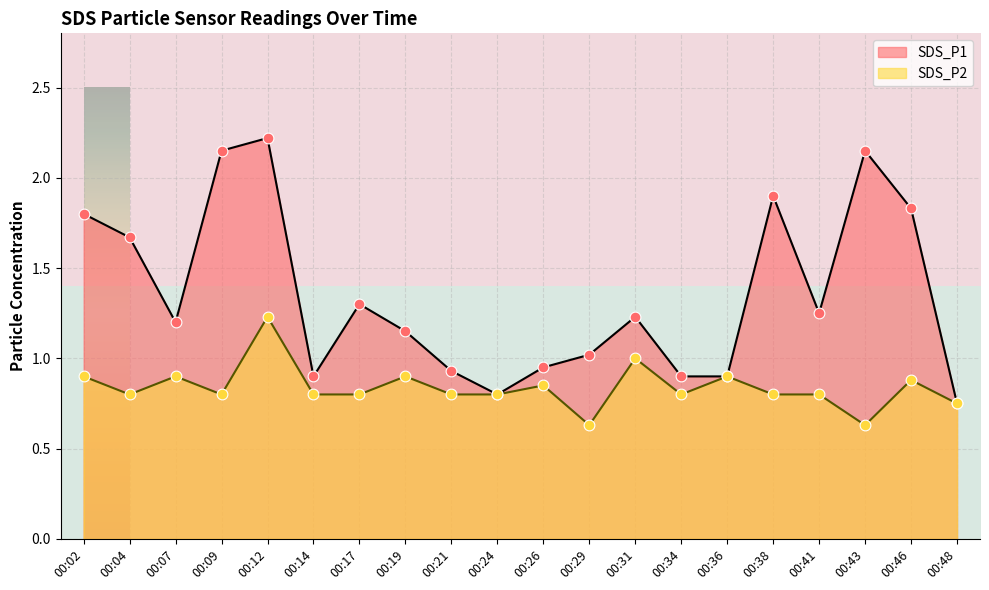

Which series reaches the maximum Y coordinate?

SDS_P1